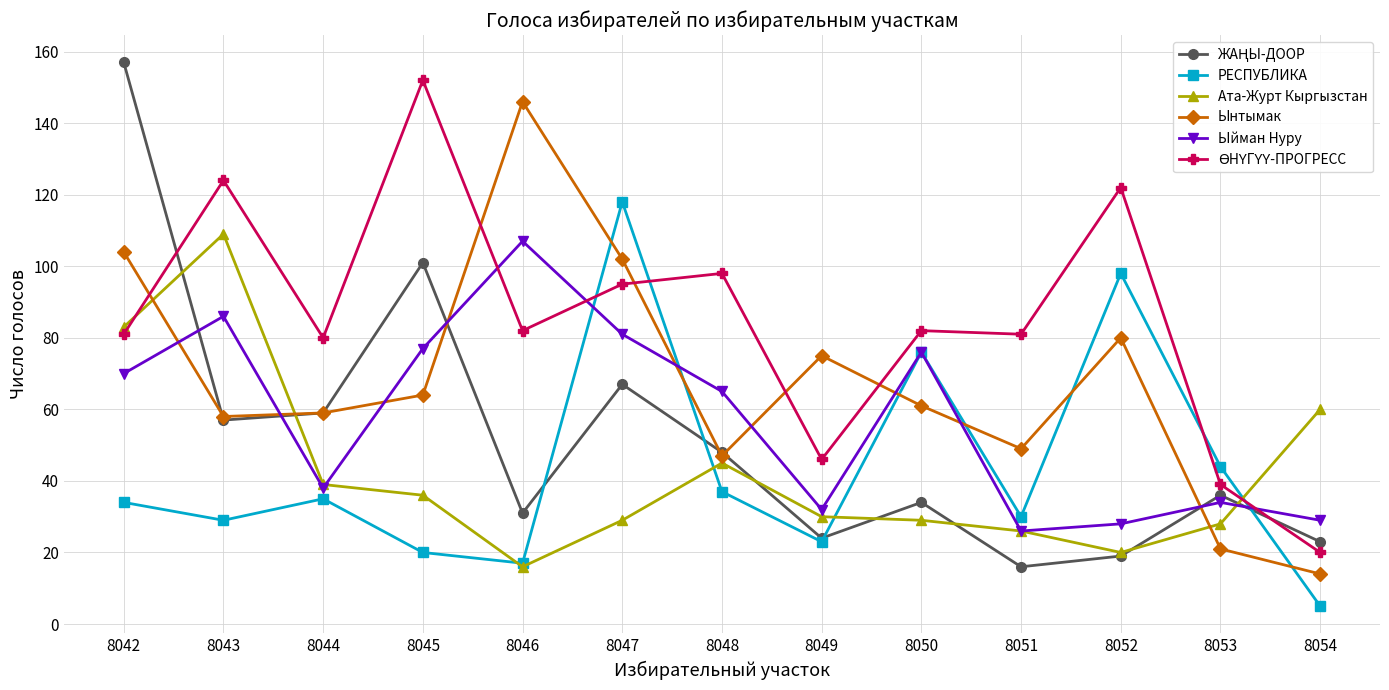

What is the total value across all series at 8053?

202